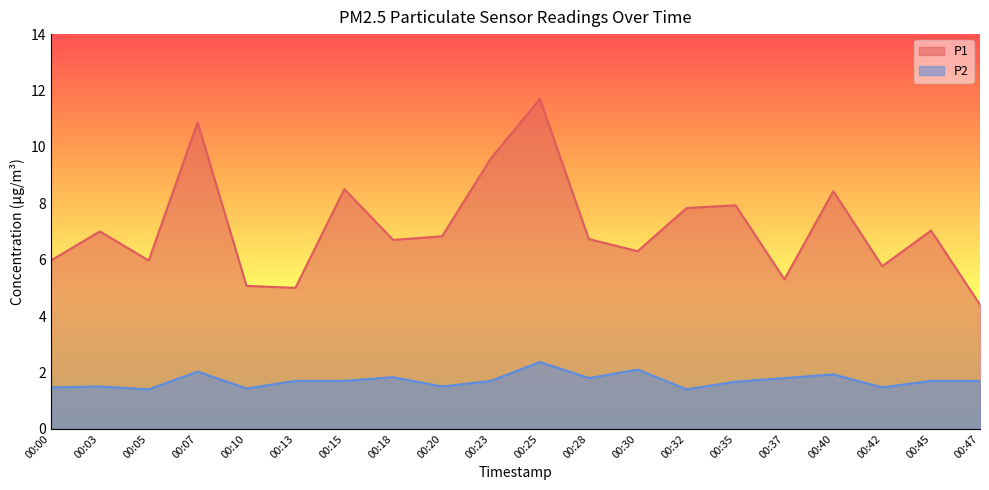

At how many categories does at least one series exceed 8?

5